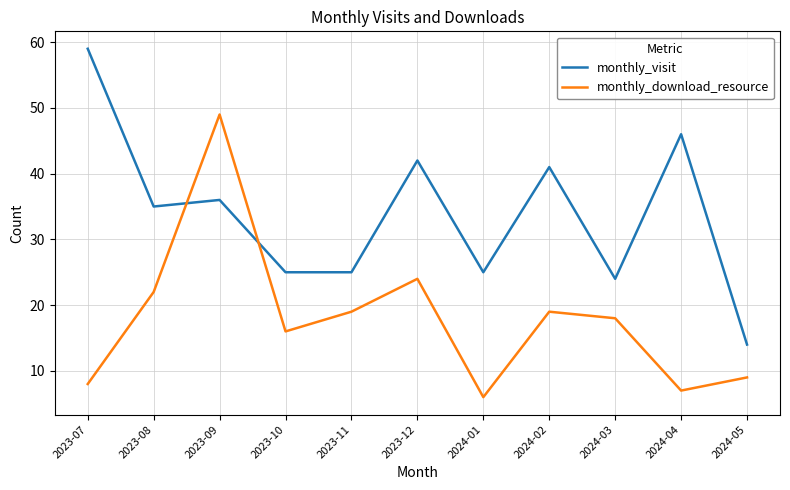

What is the average value of the monthly_download_resource series?

18